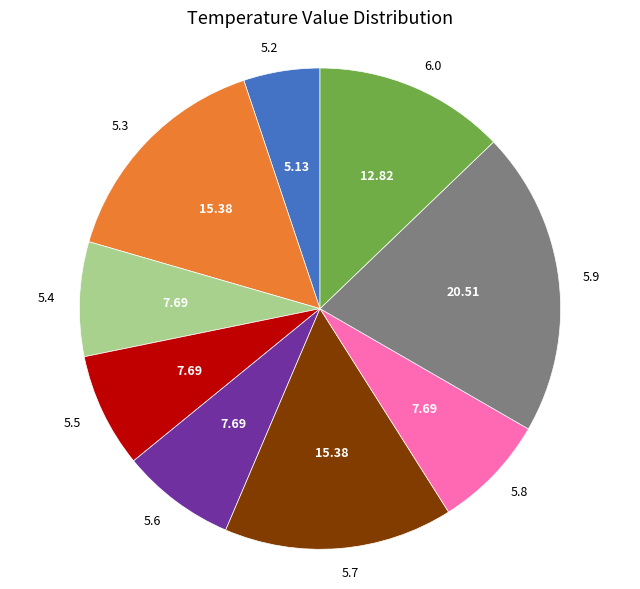

Combined, do 5.8 and 5.4 account for over 50%?

No